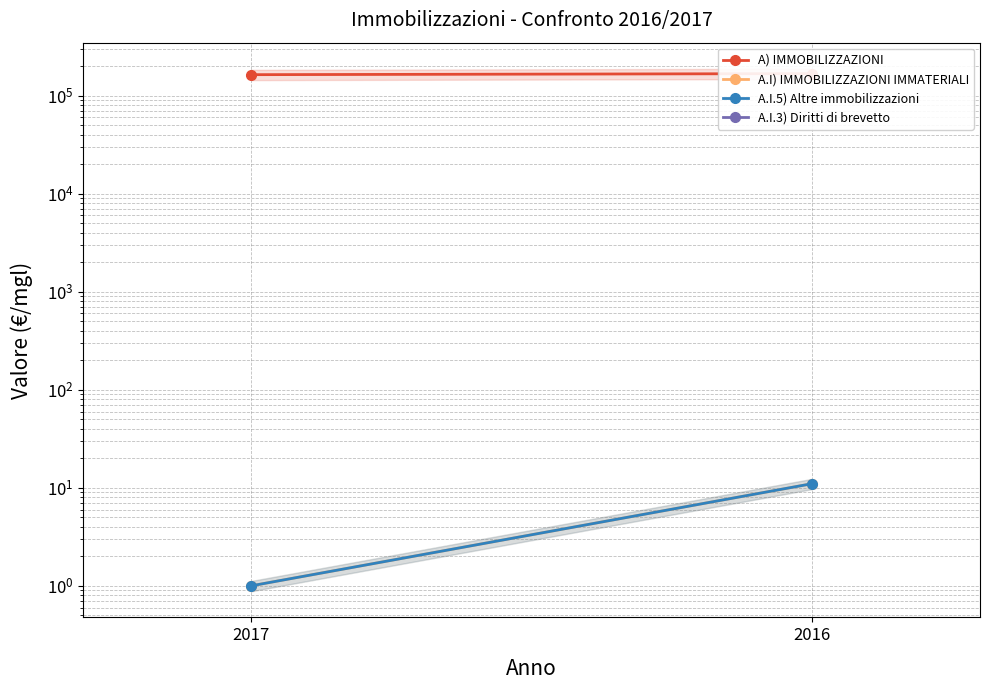

At which category is the sum across all series the highest?

2016